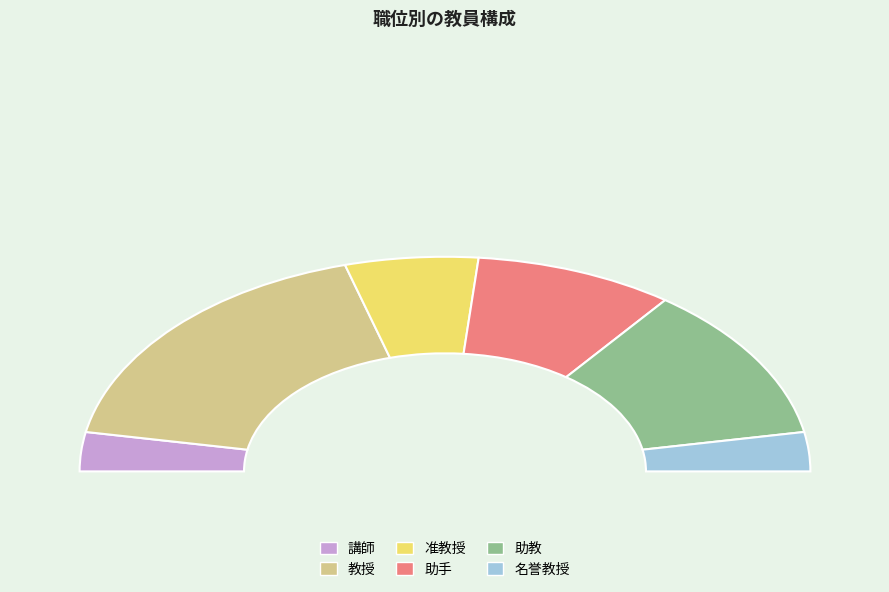

How many segments does this pie chart have?

6